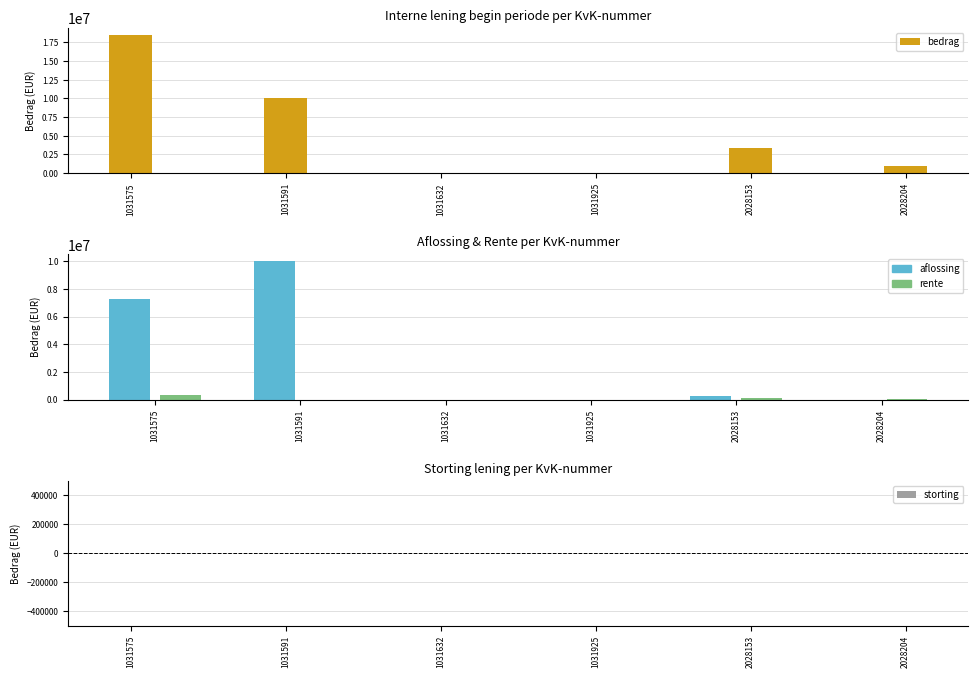

What is the approximate value of bedrag at 1031591?

10000000